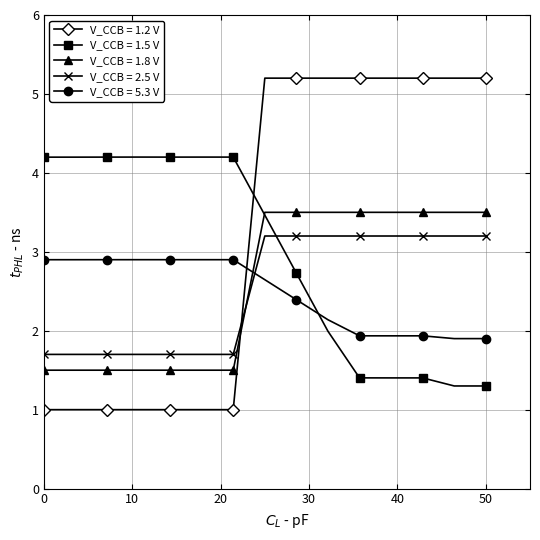

After their last crossing, which series has the higher values: V_CCB = 5.3 V or V_CCB = 2.5 V?

V_CCB = 2.5 V